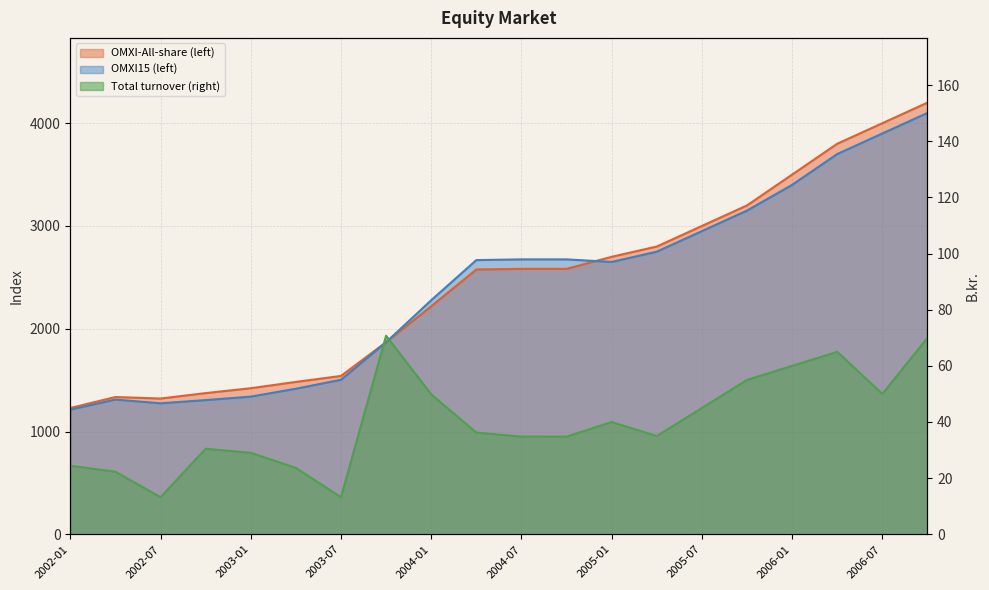

What is the sum of the OMXI-All-share (left) values at 2005-10 and 2002-10?

4573.8